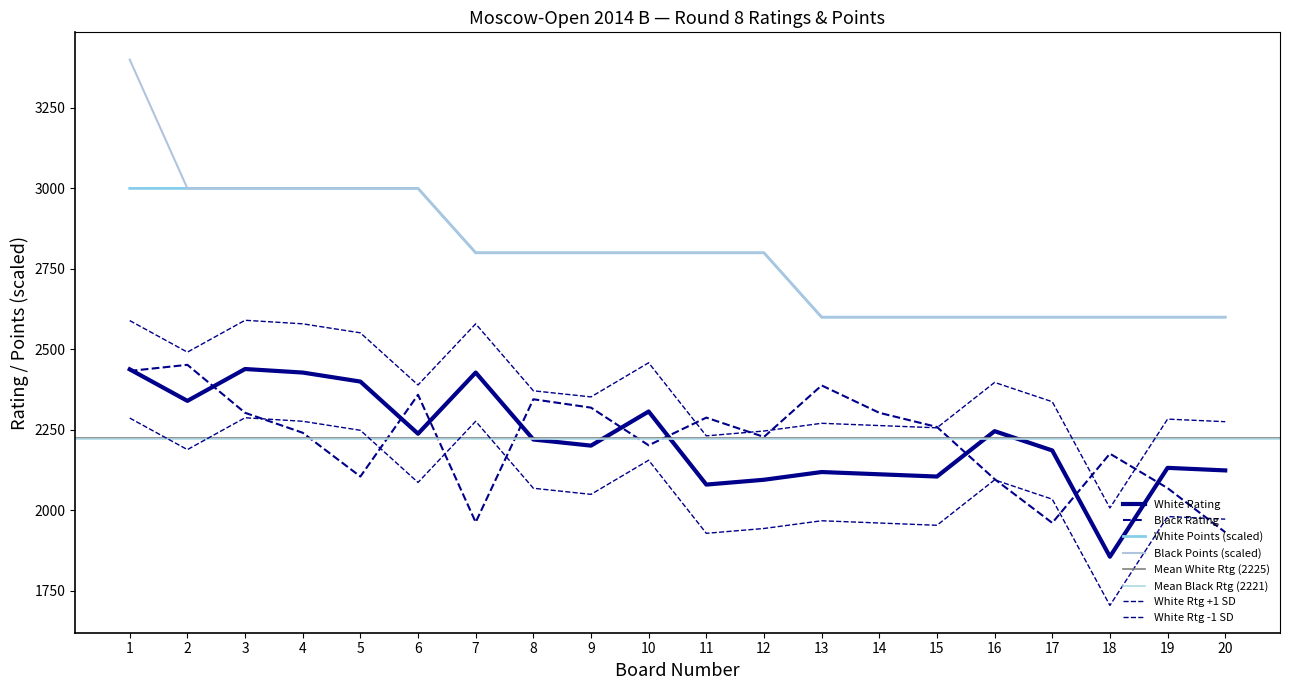

What is the total value across all series at 17?

9347